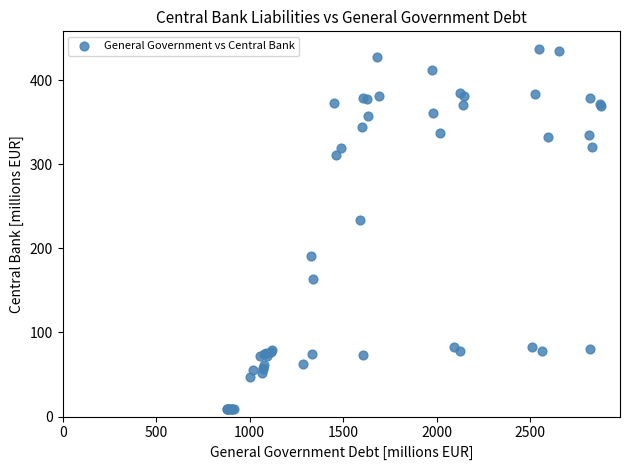

What Y value in the scatter plot is closest to 222?

234.2